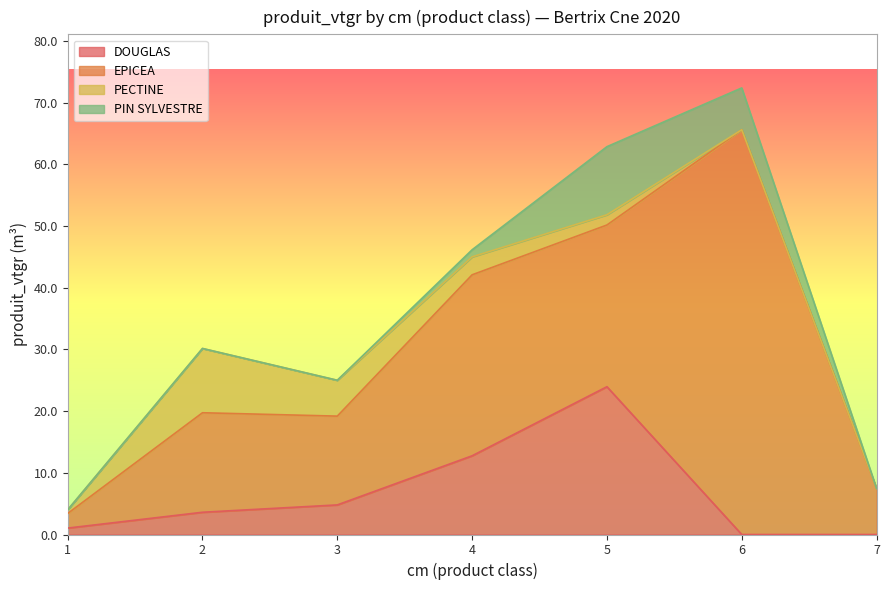

How many lines are shown in the chart?

4